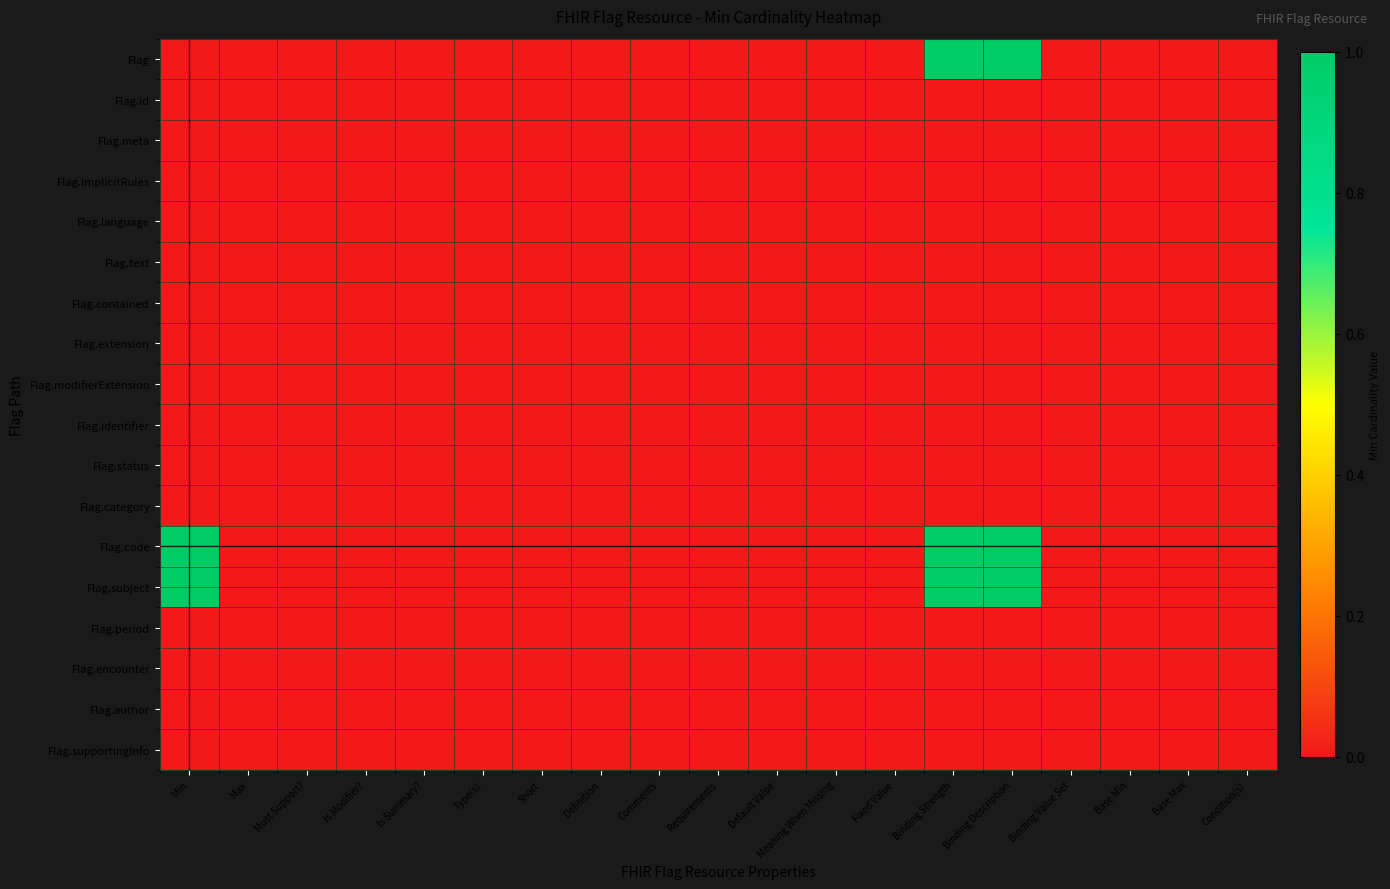

Reading right to left, transcribe all the data shown in this chart.

Flag: Condition(s)=0	Base Max=0	Base Min=0	Binding Value Set=0	Binding Description=1	Binding Strength=1	Fixed Value=0	Meaning When Missing=0	Default Value=0	Requirements=0	Comments=0	Definition=0	Short=0	Type(s)=0	Is Summary?=0	Is Modifier?=0	Must Support?=0	Max=0	Min=0
Flag.id: Condition(s)=0	Base Max=0	Base Min=0	Binding Value Set=0	Binding Description=0	Binding Strength=0	Fixed Value=0	Meaning When Missing=0	Default Value=0	Requirements=0	Comments=0	Definition=0	Short=0	Type(s)=0	Is Summary?=0	Is Modifier?=0	Must Support?=0	Max=0	Min=0
Flag.meta: Condition(s)=0	Base Max=0	Base Min=0	Binding Value Set=0	Binding Description=0	Binding Strength=0	Fixed Value=0	Meaning When Missing=0	Default Value=0	Requirements=0	Comments=0	Definition=0	Short=0	Type(s)=0	Is Summary?=0	Is Modifier?=0	Must Support?=0	Max=0	Min=0
Flag.implicitRules: Condition(s)=0	Base Max=0	Base Min=0	Binding Value Set=0	Binding Description=0	Binding Strength=0	Fixed Value=0	Meaning When Missing=0	Default Value=0	Requirements=0	Comments=0	Definition=0	Short=0	Type(s)=0	Is Summary?=0	Is Modifier?=0	Must Support?=0	Max=0	Min=0
Flag.language: Condition(s)=0	Base Max=0	Base Min=0	Binding Value Set=0	Binding Description=0	Binding Strength=0	Fixed Value=0	Meaning When Missing=0	Default Value=0	Requirements=0	Comments=0	Definition=0	Short=0	Type(s)=0	Is Summary?=0	Is Modifier?=0	Must Support?=0	Max=0	Min=0
Flag.text: Condition(s)=0	Base Max=0	Base Min=0	Binding Value Set=0	Binding Description=0	Binding Strength=0	Fixed Value=0	Meaning When Missing=0	Default Value=0	Requirements=0	Comments=0	Definition=0	Short=0	Type(s)=0	Is Summary?=0	Is Modifier?=0	Must Support?=0	Max=0	Min=0
Flag.contained: Condition(s)=0	Base Max=0	Base Min=0	Binding Value Set=0	Binding Description=0	Binding Strength=0	Fixed Value=0	Meaning When Missing=0	Default Value=0	Requirements=0	Comments=0	Definition=0	Short=0	Type(s)=0	Is Summary?=0	Is Modifier?=0	Must Support?=0	Max=0	Min=0
Flag.extension: Condition(s)=0	Base Max=0	Base Min=0	Binding Value Set=0	Binding Description=0	Binding Strength=0	Fixed Value=0	Meaning When Missing=0	Default Value=0	Requirements=0	Comments=0	Definition=0	Short=0	Type(s)=0	Is Summary?=0	Is Modifier?=0	Must Support?=0	Max=0	Min=0
Flag.modifierExtension: Condition(s)=0	Base Max=0	Base Min=0	Binding Value Set=0	Binding Description=0	Binding Strength=0	Fixed Value=0	Meaning When Missing=0	Default Value=0	Requirements=0	Comments=0	Definition=0	Short=0	Type(s)=0	Is Summary?=0	Is Modifier?=0	Must Support?=0	Max=0	Min=0
Flag.identifier: Condition(s)=0	Base Max=0	Base Min=0	Binding Value Set=0	Binding Description=0	Binding Strength=0	Fixed Value=0	Meaning When Missing=0	Default Value=0	Requirements=0	Comments=0	Definition=0	Short=0	Type(s)=0	Is Summary?=0	Is Modifier?=0	Must Support?=0	Max=0	Min=0
Flag.status: Condition(s)=0	Base Max=0	Base Min=0	Binding Value Set=0	Binding Description=0	Binding Strength=0	Fixed Value=0	Meaning When Missing=0	Default Value=0	Requirements=0	Comments=0	Definition=0	Short=0	Type(s)=0	Is Summary?=0	Is Modifier?=0	Must Support?=0	Max=0	Min=0
Flag.category: Condition(s)=0	Base Max=0	Base Min=0	Binding Value Set=0	Binding Description=0	Binding Strength=0	Fixed Value=0	Meaning When Missing=0	Default Value=0	Requirements=0	Comments=0	Definition=0	Short=0	Type(s)=0	Is Summary?=0	Is Modifier?=0	Must Support?=0	Max=0	Min=0
Flag.code: Condition(s)=0	Base Max=0	Base Min=0	Binding Value Set=0	Binding Description=1	Binding Strength=1	Fixed Value=0	Meaning When Missing=0	Default Value=0	Requirements=0	Comments=0	Definition=0	Short=0	Type(s)=0	Is Summary?=0	Is Modifier?=0	Must Support?=0	Max=0	Min=1
Flag.subject: Condition(s)=0	Base Max=0	Base Min=0	Binding Value Set=0	Binding Description=1	Binding Strength=1	Fixed Value=0	Meaning When Missing=0	Default Value=0	Requirements=0	Comments=0	Definition=0	Short=0	Type(s)=0	Is Summary?=0	Is Modifier?=0	Must Support?=0	Max=0	Min=1
Flag.period: Condition(s)=0	Base Max=0	Base Min=0	Binding Value Set=0	Binding Description=0	Binding Strength=0	Fixed Value=0	Meaning When Missing=0	Default Value=0	Requirements=0	Comments=0	Definition=0	Short=0	Type(s)=0	Is Summary?=0	Is Modifier?=0	Must Support?=0	Max=0	Min=0
Flag.encounter: Condition(s)=0	Base Max=0	Base Min=0	Binding Value Set=0	Binding Description=0	Binding Strength=0	Fixed Value=0	Meaning When Missing=0	Default Value=0	Requirements=0	Comments=0	Definition=0	Short=0	Type(s)=0	Is Summary?=0	Is Modifier?=0	Must Support?=0	Max=0	Min=0
Flag.author: Condition(s)=0	Base Max=0	Base Min=0	Binding Value Set=0	Binding Description=0	Binding Strength=0	Fixed Value=0	Meaning When Missing=0	Default Value=0	Requirements=0	Comments=0	Definition=0	Short=0	Type(s)=0	Is Summary?=0	Is Modifier?=0	Must Support?=0	Max=0	Min=0
Flag.supportingInfo: Condition(s)=0	Base Max=0	Base Min=0	Binding Value Set=0	Binding Description=0	Binding Strength=0	Fixed Value=0	Meaning When Missing=0	Default Value=0	Requirements=0	Comments=0	Definition=0	Short=0	Type(s)=0	Is Summary?=0	Is Modifier?=0	Must Support?=0	Max=0	Min=0